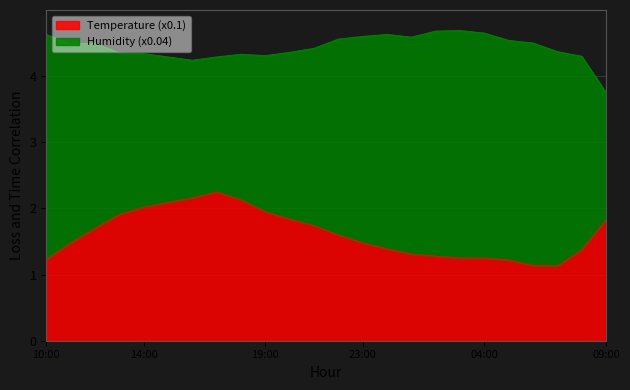

What is the difference between the maximum and minimum values in the Temperature (x0.1) series?

1.1